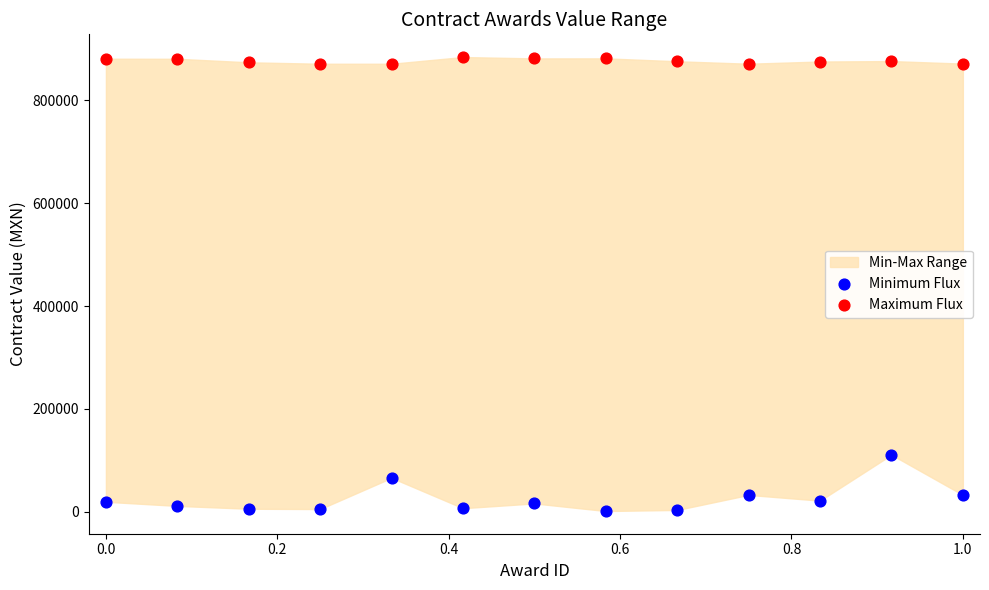

Which series contains the highest Y value?

Maximum Flux